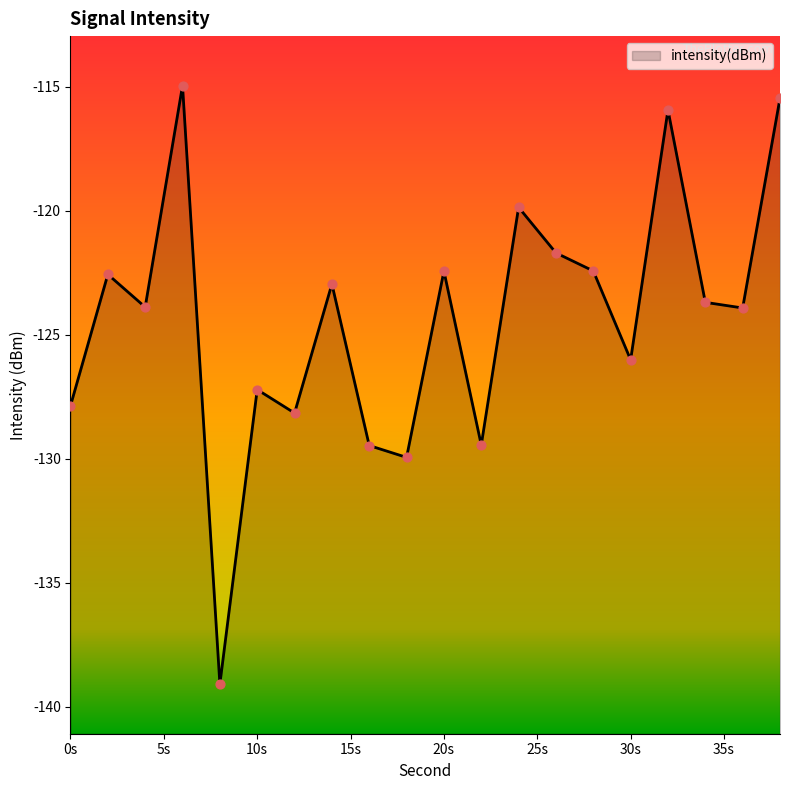

Between 0 and 34, which is larger?

34